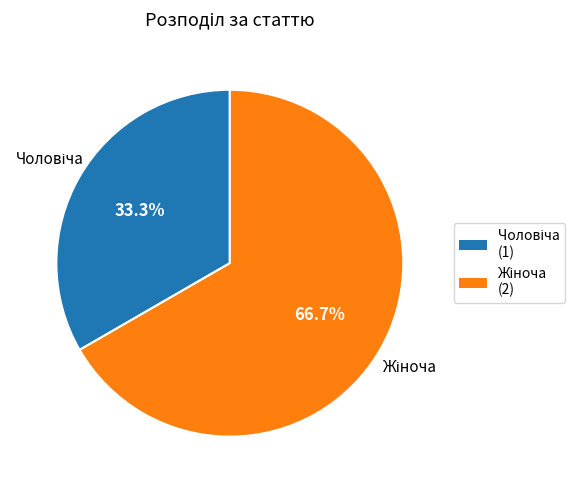

How many slices are in this pie chart?

2